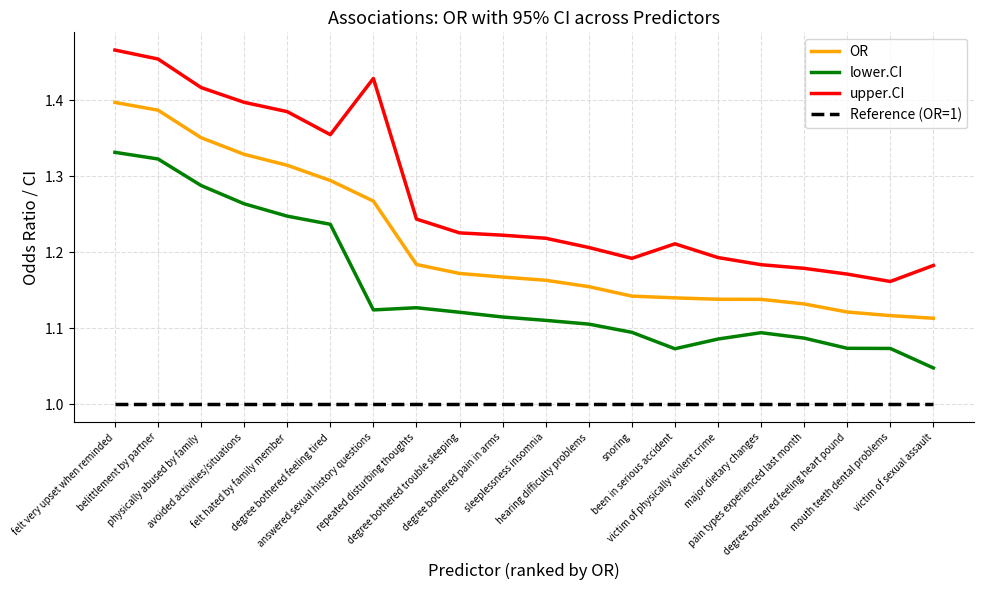

List the series in order of their overall mean, highest first.

upper.CI, OR, lower.CI, Reference (OR=1)